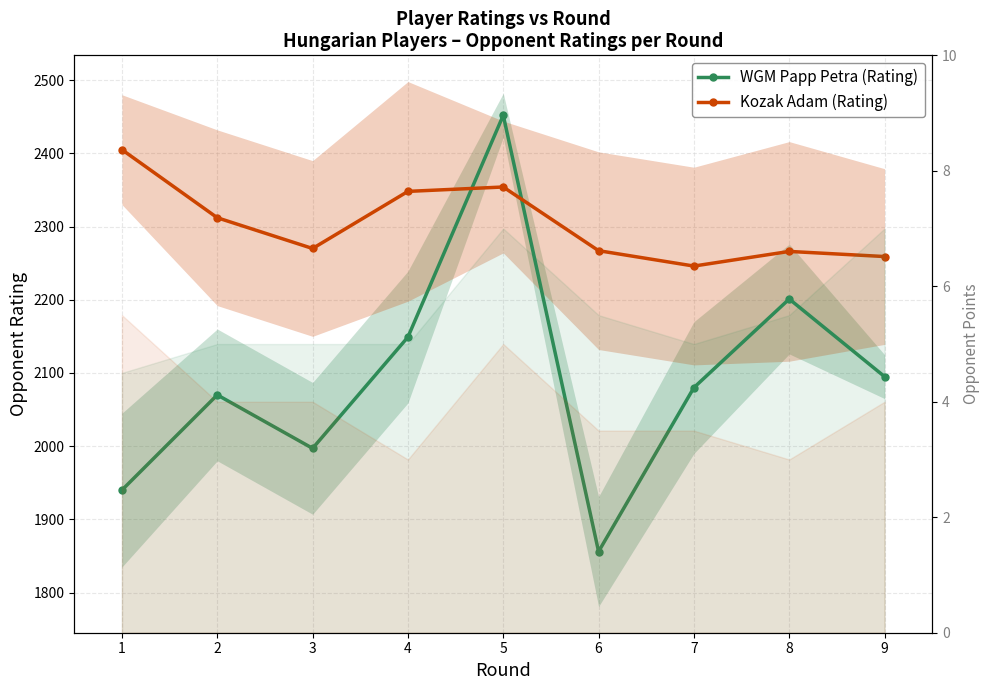

Which series has the largest total across all categories?

Kozak Adam (Rating)